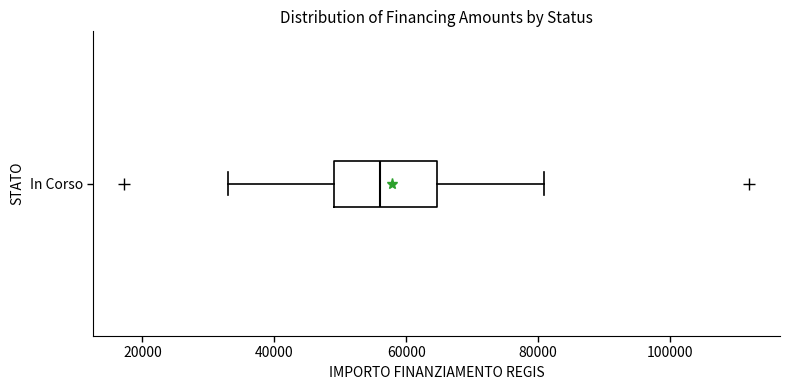

Transcribe this box plot: give where the median line is, the range the box spans, and where the two whiskers end, as read against the x-axis. The values are not printed on the chart, so give them approximately, as read against the axis.

median 56000, box 50000 to 64000, whiskers 32000 to 80000